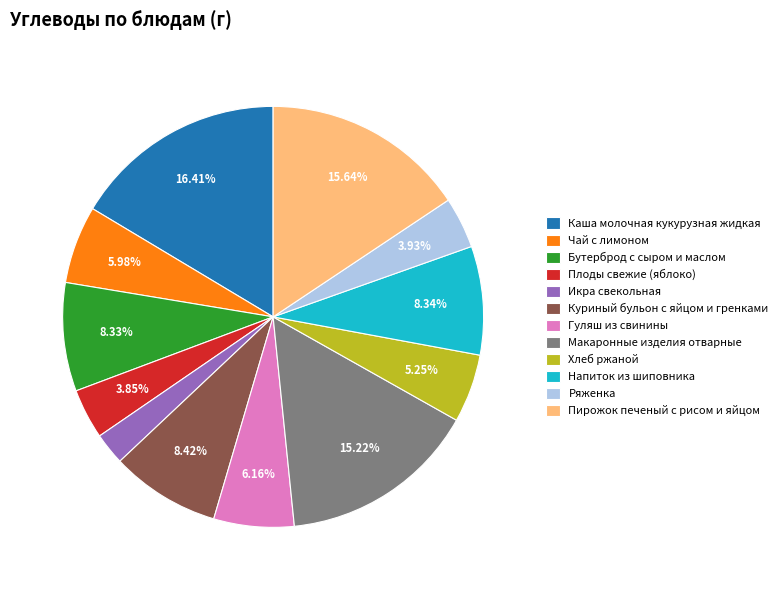

How many segments does this pie chart have?

12